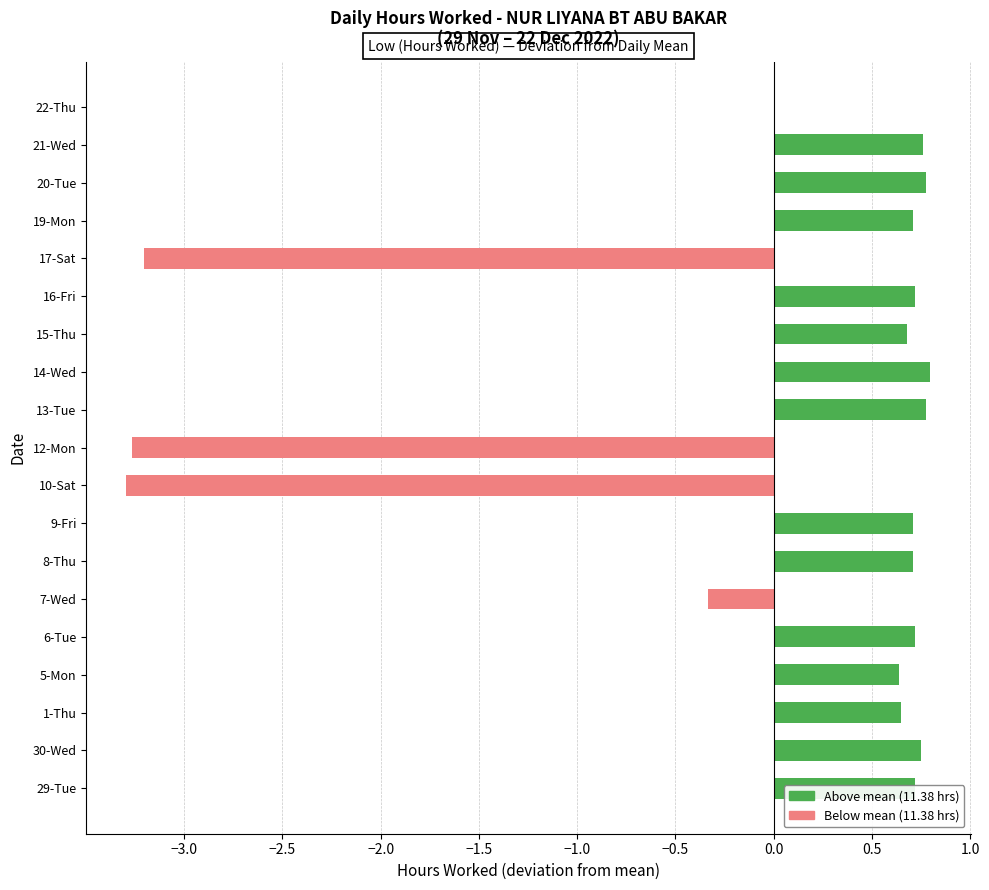

What is the maximum value shown in the chart?

0.8